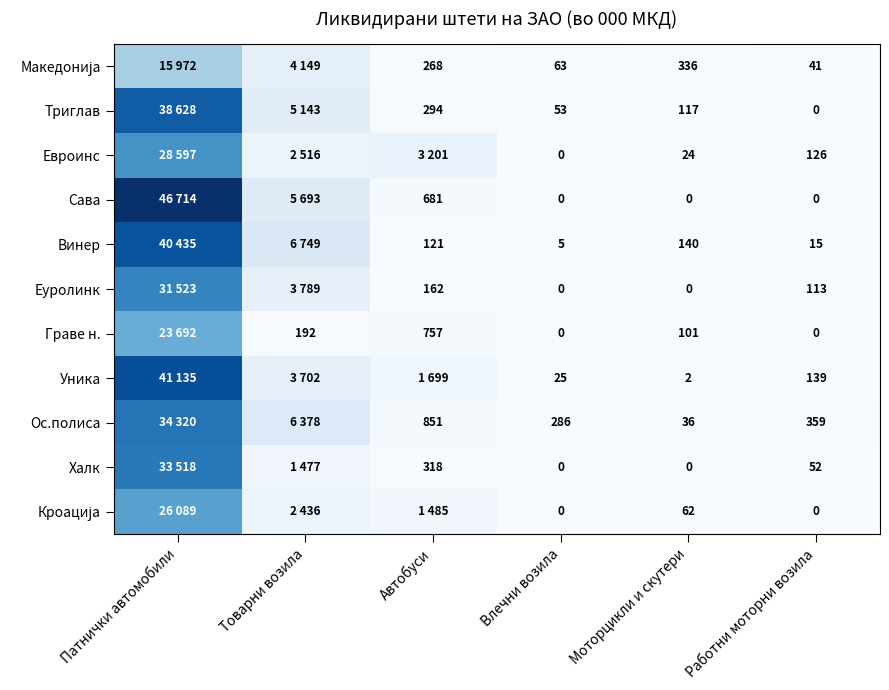

Which series has the widest spread of values?

Сава